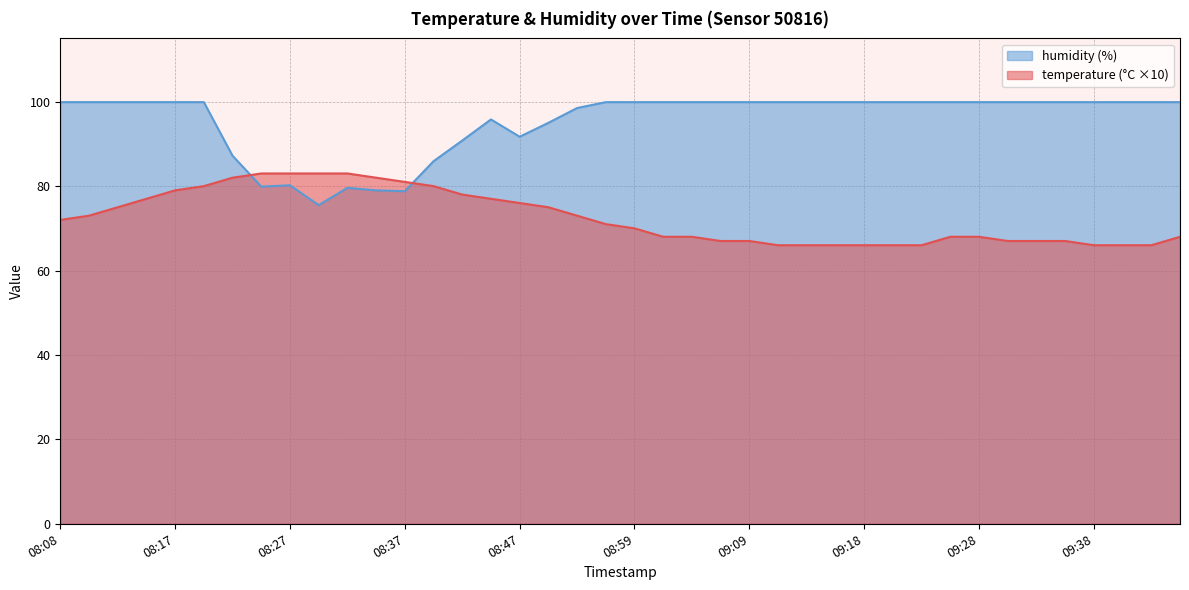

List the series in order of their peak value, lowest first.

temperature, humidity